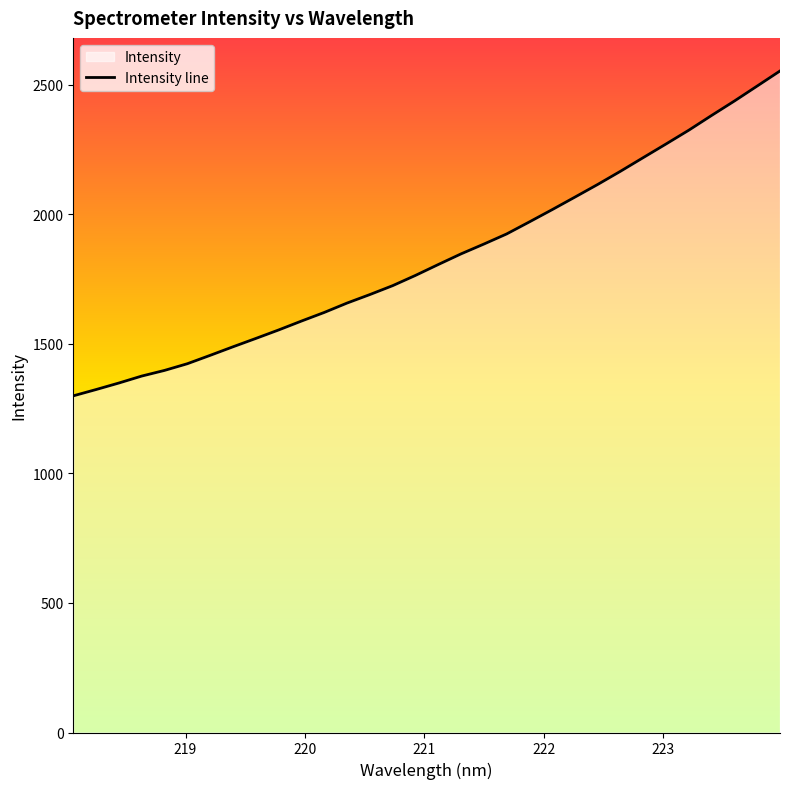

Between 222.4538 and 222.6447, which is larger?

222.6447